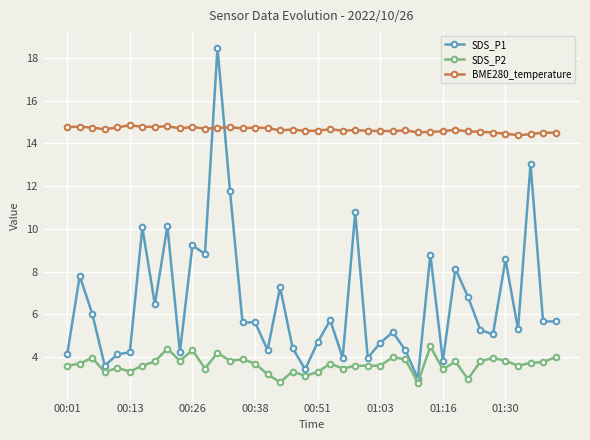

Which series has the largest total across all categories?

BME280_temperature